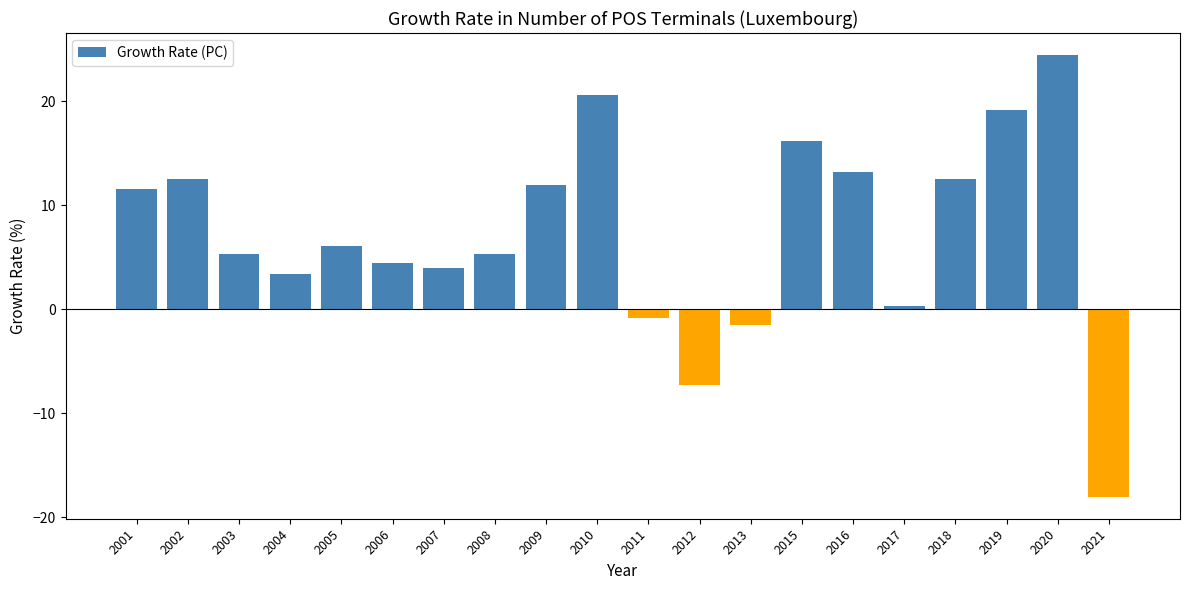

Where does the data first go above 6?

2001